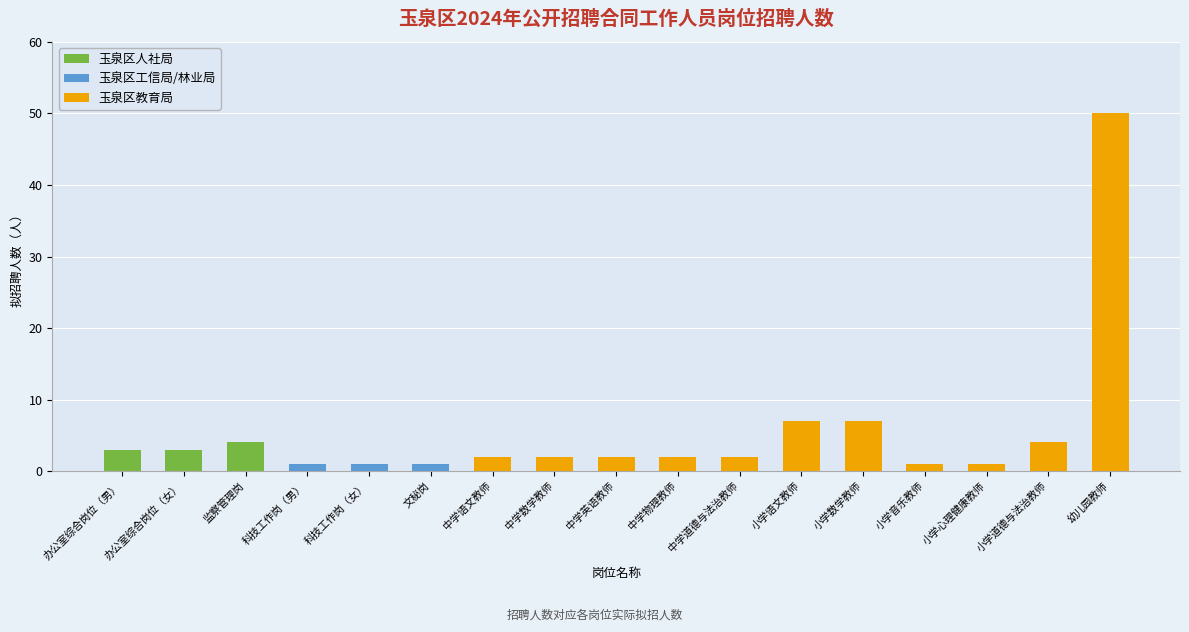

Reading left to right, transcribe all the data shown in this chart.

办公室综合岗位（男）=3	办公室综合岗位（女）=3	监察管理岗=4	科技工作岗（男）=1	科技工作岗（女）=1	文秘岗=1	中学语文教师=2	中学数学教师=2	中学英语教师=2	中学物理教师=2	中学道德与法治教师=2	小学语文教师=7	小学数学教师=7	小学音乐教师=1	小学心理健康教师=1	小学道德与法治教师=4	幼儿园教师=50